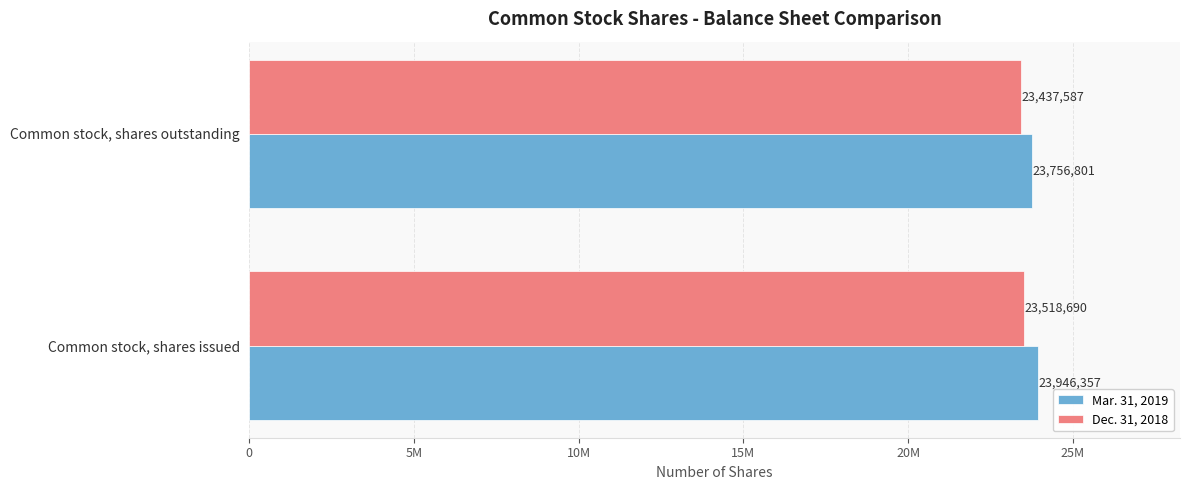

What are all the series names shown in the legend?

Mar. 31, 2019, Dec. 31, 2018